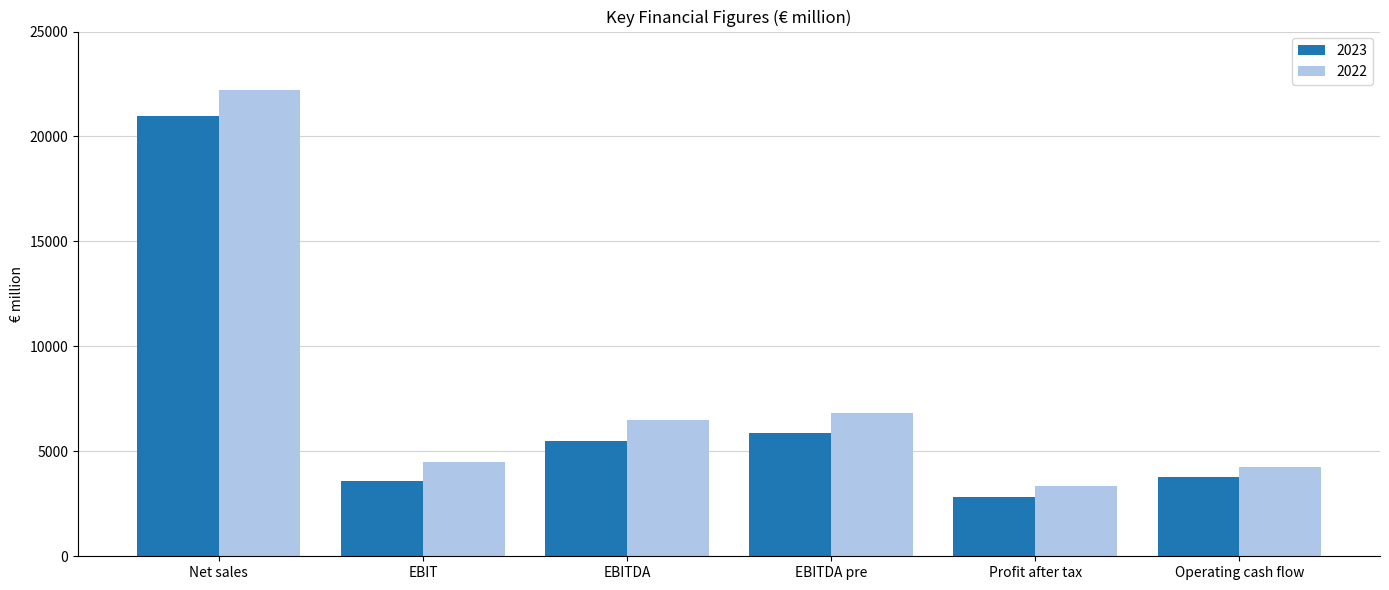

The 2022 series shows 22232 at Net sales. True or false?

True